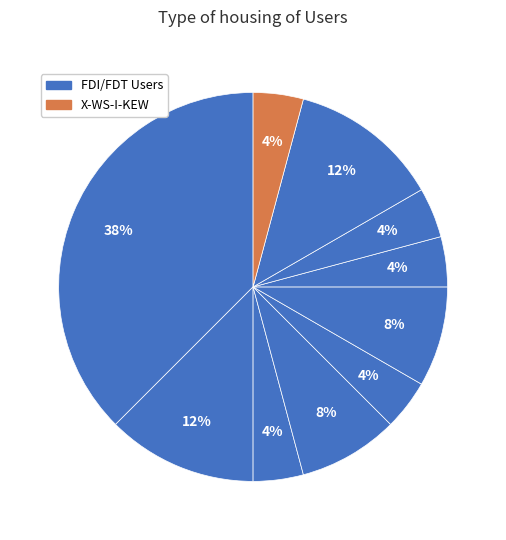

Which slice is the smallest?

FDI-FDL